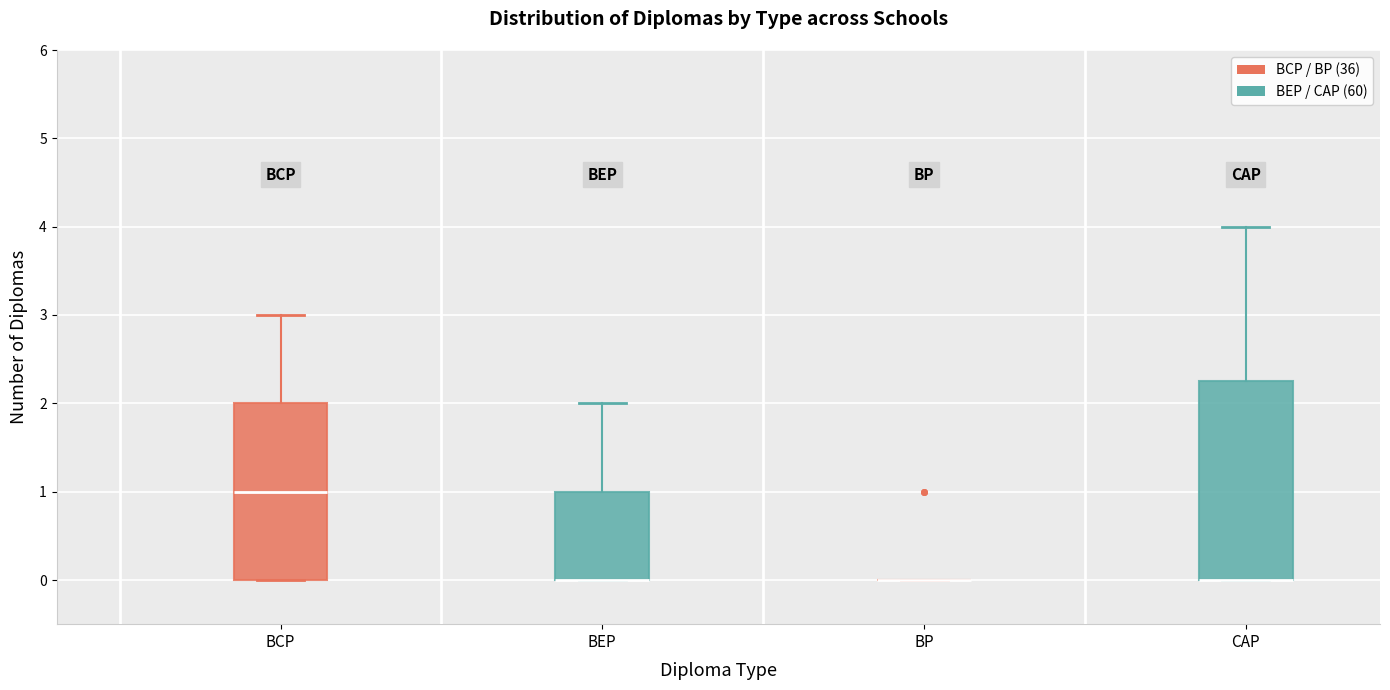

Where does the median line of the box for BCP sit on the y-axis? The values are not printed on the chart, so give them approximately, as read against the axis.

1.0